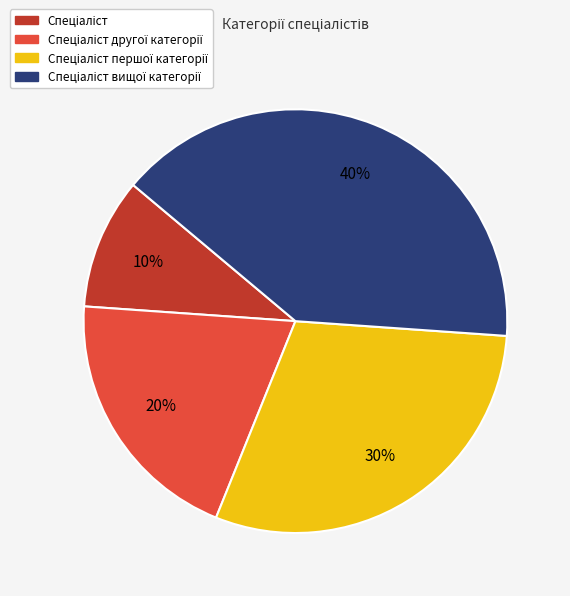

Does any single category account for the majority?

No